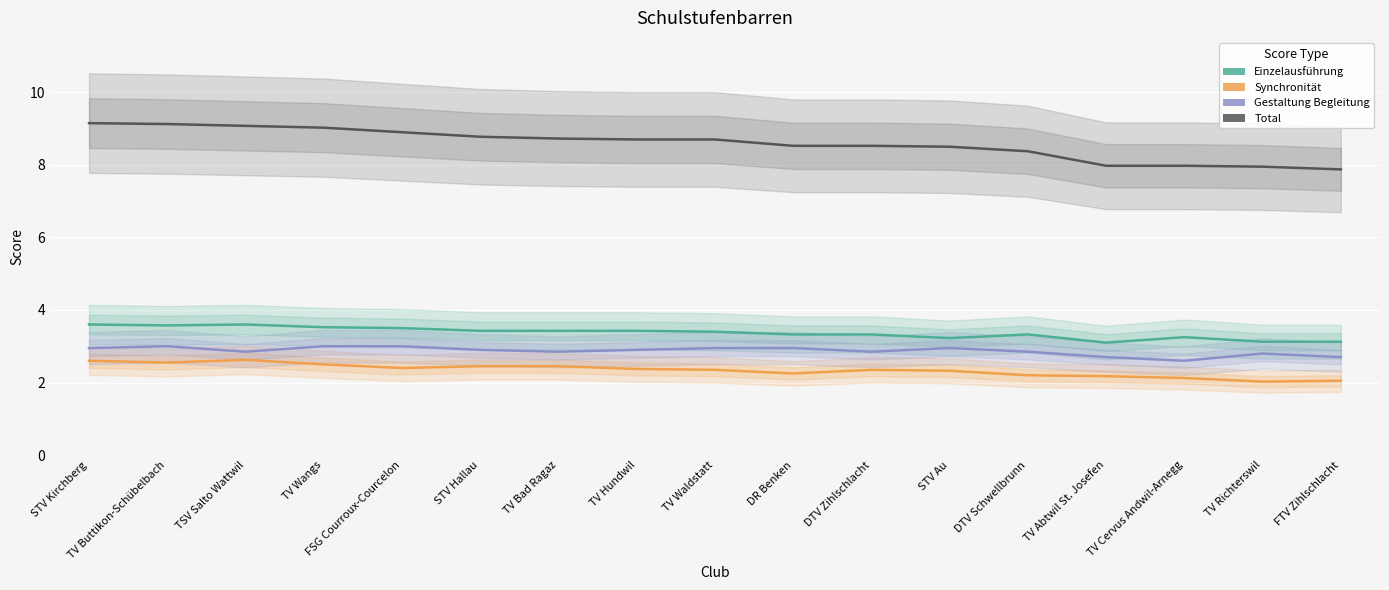

Rank the categories by Gestaltung Begleitung value from highest to lowest.

TV Buttikon-Schübelbach, TV Wangs, FSG Courroux-Courcelon, STV Kirchberg, TV Waldstatt, DR Benken, STV Au, STV Hallau, TV Hundwil, TSV Salto Wattwil, TV Bad Ragaz, DTV Zihlschlacht, DTV Schwellbrunn, TV Richterswil, TV Abtwil St. Josefen, FTV Zihlschlacht, TV Cervus Andwil-Arnegg